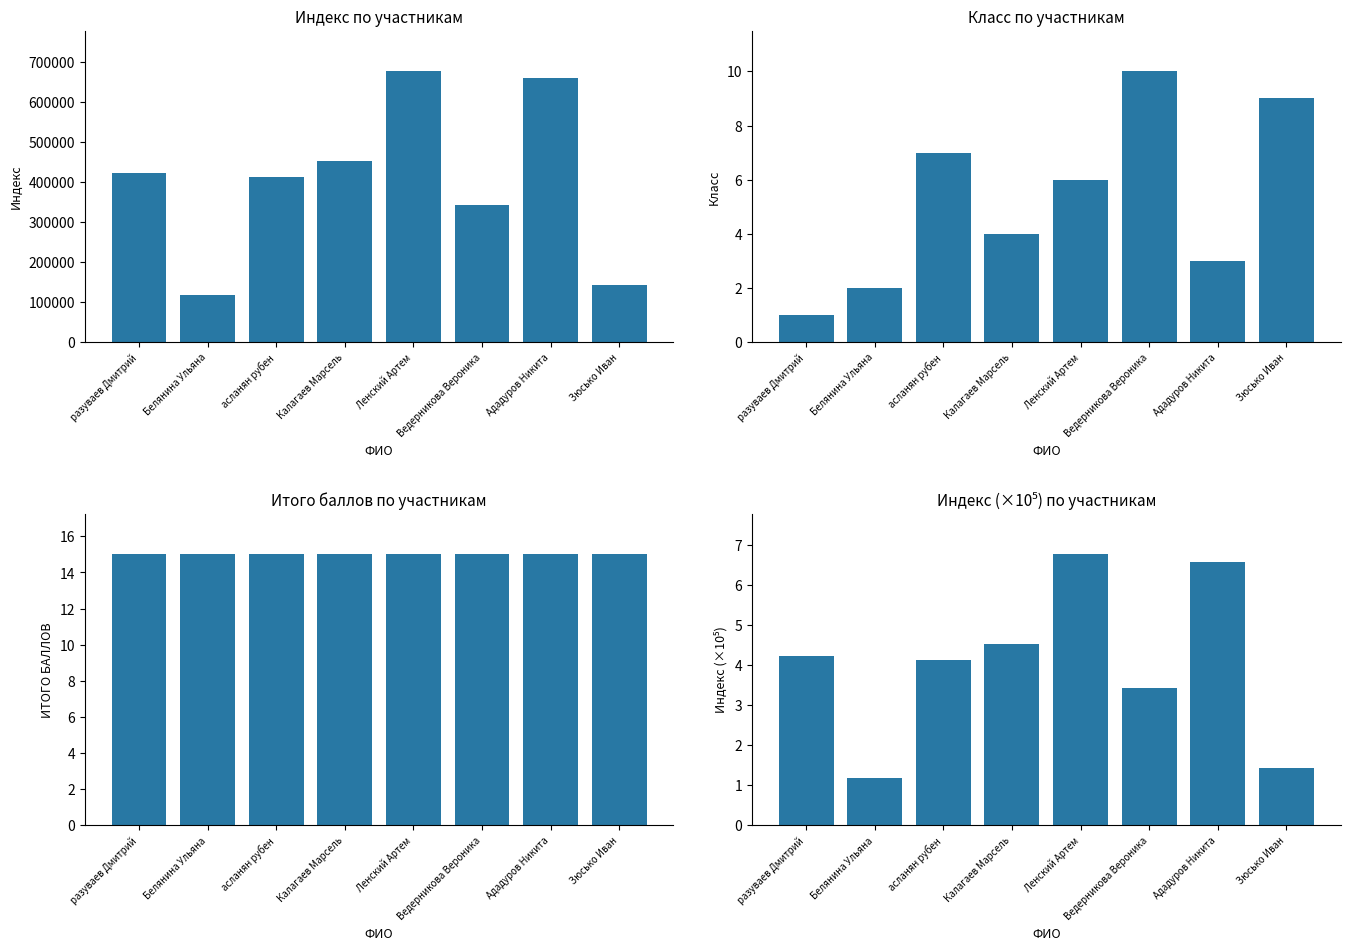

What is the highest value of the Класс series?

10.0